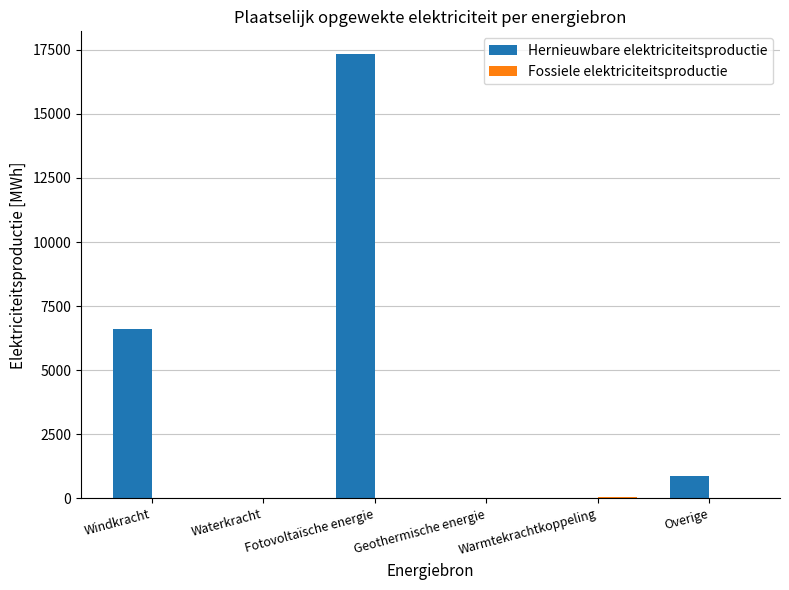

At which category is the sum across all series the highest?

Fotovoltaïsche energie